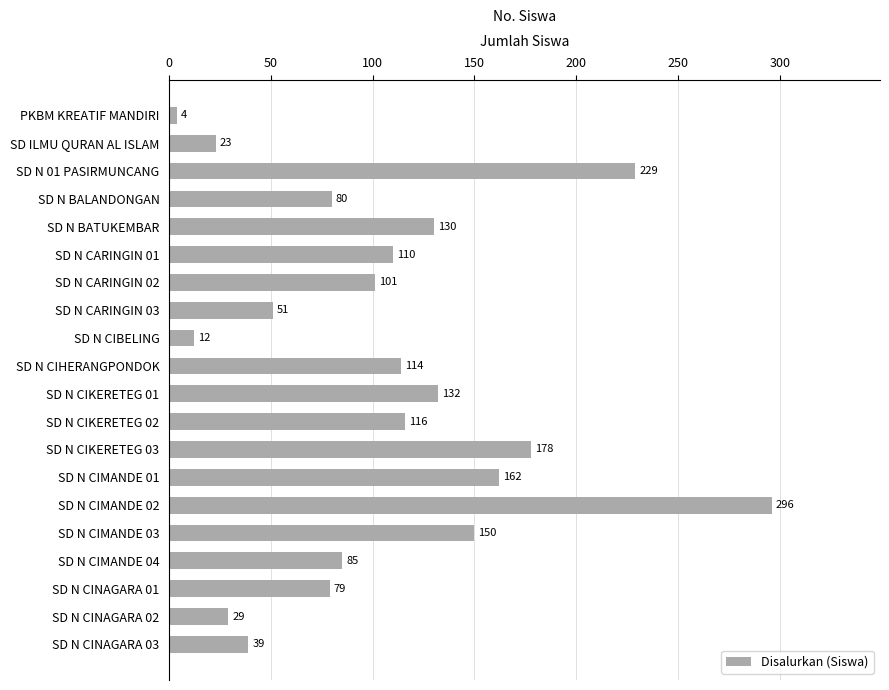

Is it true that the value at SD N CIHERANGPONDOK is 192?

False